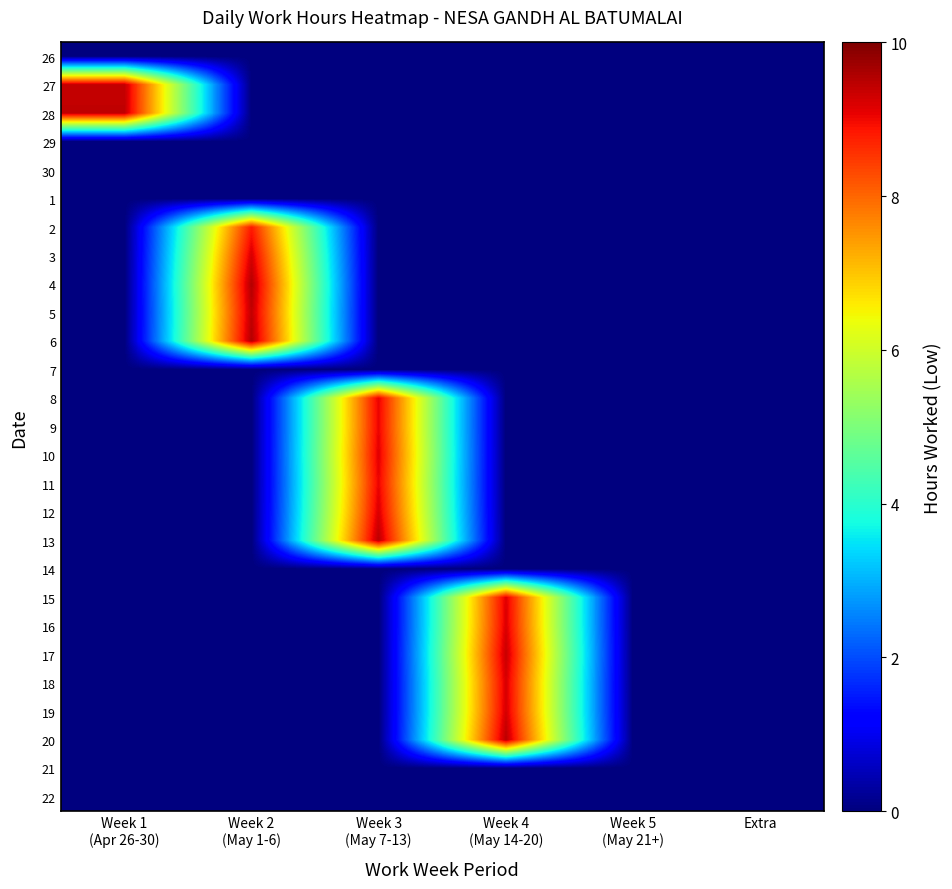

Reading right to left, list all the values displayed in this chart.

26: Extra=0.0	Week 5
(May 21+)=0.0	Week 4
(May 14-20)=0.0	Week 3
(May 7-13)=0.0	Week 2
(May 1-6)=0.0	Week 1
(Apr 26-30)=0.0
27: Extra=0.0	Week 5
(May 21+)=0.0	Week 4
(May 14-20)=0.0	Week 3
(May 7-13)=0.0	Week 2
(May 1-6)=0.0	Week 1
(Apr 26-30)=9.4
28: Extra=0.0	Week 5
(May 21+)=0.0	Week 4
(May 14-20)=0.0	Week 3
(May 7-13)=0.0	Week 2
(May 1-6)=0.0	Week 1
(Apr 26-30)=9.4
29: Extra=0.0	Week 5
(May 21+)=0.0	Week 4
(May 14-20)=0.0	Week 3
(May 7-13)=0.0	Week 2
(May 1-6)=0.0	Week 1
(Apr 26-30)=0.0
30: Extra=0.0	Week 5
(May 21+)=0.0	Week 4
(May 14-20)=0.0	Week 3
(May 7-13)=0.0	Week 2
(May 1-6)=0.0	Week 1
(Apr 26-30)=0.0
1: Extra=0.0	Week 5
(May 21+)=0.0	Week 4
(May 14-20)=0.0	Week 3
(May 7-13)=0.0	Week 2
(May 1-6)=0.0	Week 1
(Apr 26-30)=0.0
2: Extra=0.0	Week 5
(May 21+)=0.0	Week 4
(May 14-20)=0.0	Week 3
(May 7-13)=0.0	Week 2
(May 1-6)=8.8	Week 1
(Apr 26-30)=0.0
3: Extra=0.0	Week 5
(May 21+)=0.0	Week 4
(May 14-20)=0.0	Week 3
(May 7-13)=0.0	Week 2
(May 1-6)=9.2	Week 1
(Apr 26-30)=0.0
4: Extra=0.0	Week 5
(May 21+)=0.0	Week 4
(May 14-20)=0.0	Week 3
(May 7-13)=0.0	Week 2
(May 1-6)=9.5	Week 1
(Apr 26-30)=0.0
5: Extra=0.0	Week 5
(May 21+)=0.0	Week 4
(May 14-20)=0.0	Week 3
(May 7-13)=0.0	Week 2
(May 1-6)=9.4	Week 1
(Apr 26-30)=0.0
6: Extra=0.0	Week 5
(May 21+)=0.0	Week 4
(May 14-20)=0.0	Week 3
(May 7-13)=0.0	Week 2
(May 1-6)=9.5	Week 1
(Apr 26-30)=0.0
7: Extra=0.0	Week 5
(May 21+)=0.0	Week 4
(May 14-20)=0.0	Week 3
(May 7-13)=0.0	Week 2
(May 1-6)=0.0	Week 1
(Apr 26-30)=0.0
8: Extra=0.0	Week 5
(May 21+)=0.0	Week 4
(May 14-20)=0.0	Week 3
(May 7-13)=9.1	Week 2
(May 1-6)=0.0	Week 1
(Apr 26-30)=0.0
9: Extra=0.0	Week 5
(May 21+)=0.0	Week 4
(May 14-20)=0.0	Week 3
(May 7-13)=9.1	Week 2
(May 1-6)=0.0	Week 1
(Apr 26-30)=0.0
10: Extra=0.0	Week 5
(May 21+)=0.0	Week 4
(May 14-20)=0.0	Week 3
(May 7-13)=9.2	Week 2
(May 1-6)=0.0	Week 1
(Apr 26-30)=0.0
11: Extra=0.0	Week 5
(May 21+)=0.0	Week 4
(May 14-20)=0.0	Week 3
(May 7-13)=9.1	Week 2
(May 1-6)=0.0	Week 1
(Apr 26-30)=0.0
12: Extra=0.0	Week 5
(May 21+)=0.0	Week 4
(May 14-20)=0.0	Week 3
(May 7-13)=9.2	Week 2
(May 1-6)=0.0	Week 1
(Apr 26-30)=0.0
13: Extra=0.0	Week 5
(May 21+)=0.0	Week 4
(May 14-20)=0.0	Week 3
(May 7-13)=9.5	Week 2
(May 1-6)=0.0	Week 1
(Apr 26-30)=0.0
14: Extra=0.0	Week 5
(May 21+)=0.0	Week 4
(May 14-20)=0.0	Week 3
(May 7-13)=0.0	Week 2
(May 1-6)=0.0	Week 1
(Apr 26-30)=0.0
15: Extra=0.0	Week 5
(May 21+)=0.0	Week 4
(May 14-20)=9.2	Week 3
(May 7-13)=0.0	Week 2
(May 1-6)=0.0	Week 1
(Apr 26-30)=0.0
16: Extra=0.0	Week 5
(May 21+)=0.0	Week 4
(May 14-20)=9.2	Week 3
(May 7-13)=0.0	Week 2
(May 1-6)=0.0	Week 1
(Apr 26-30)=0.0
17: Extra=0.0	Week 5
(May 21+)=0.0	Week 4
(May 14-20)=9.4	Week 3
(May 7-13)=0.0	Week 2
(May 1-6)=0.0	Week 1
(Apr 26-30)=0.0
18: Extra=0.0	Week 5
(May 21+)=0.0	Week 4
(May 14-20)=9.2	Week 3
(May 7-13)=0.0	Week 2
(May 1-6)=0.0	Week 1
(Apr 26-30)=0.0
19: Extra=0.0	Week 5
(May 21+)=0.0	Week 4
(May 14-20)=9.2	Week 3
(May 7-13)=0.0	Week 2
(May 1-6)=0.0	Week 1
(Apr 26-30)=0.0
20: Extra=0.0	Week 5
(May 21+)=0.0	Week 4
(May 14-20)=9.5	Week 3
(May 7-13)=0.0	Week 2
(May 1-6)=0.0	Week 1
(Apr 26-30)=0.0
21: Extra=0.0	Week 5
(May 21+)=0.0	Week 4
(May 14-20)=0.0	Week 3
(May 7-13)=0.0	Week 2
(May 1-6)=0.0	Week 1
(Apr 26-30)=0.0
22: Extra=0.0	Week 5
(May 21+)=0.0	Week 4
(May 14-20)=0.0	Week 3
(May 7-13)=0.0	Week 2
(May 1-6)=0.0	Week 1
(Apr 26-30)=0.0